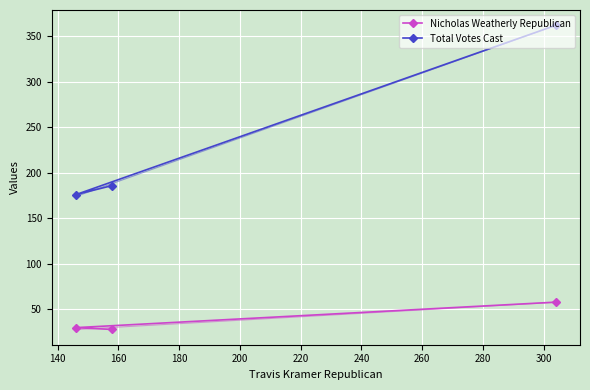

List the series in order of their overall mean, highest first.

Total Votes Cast, Nicholas Weatherly Republican